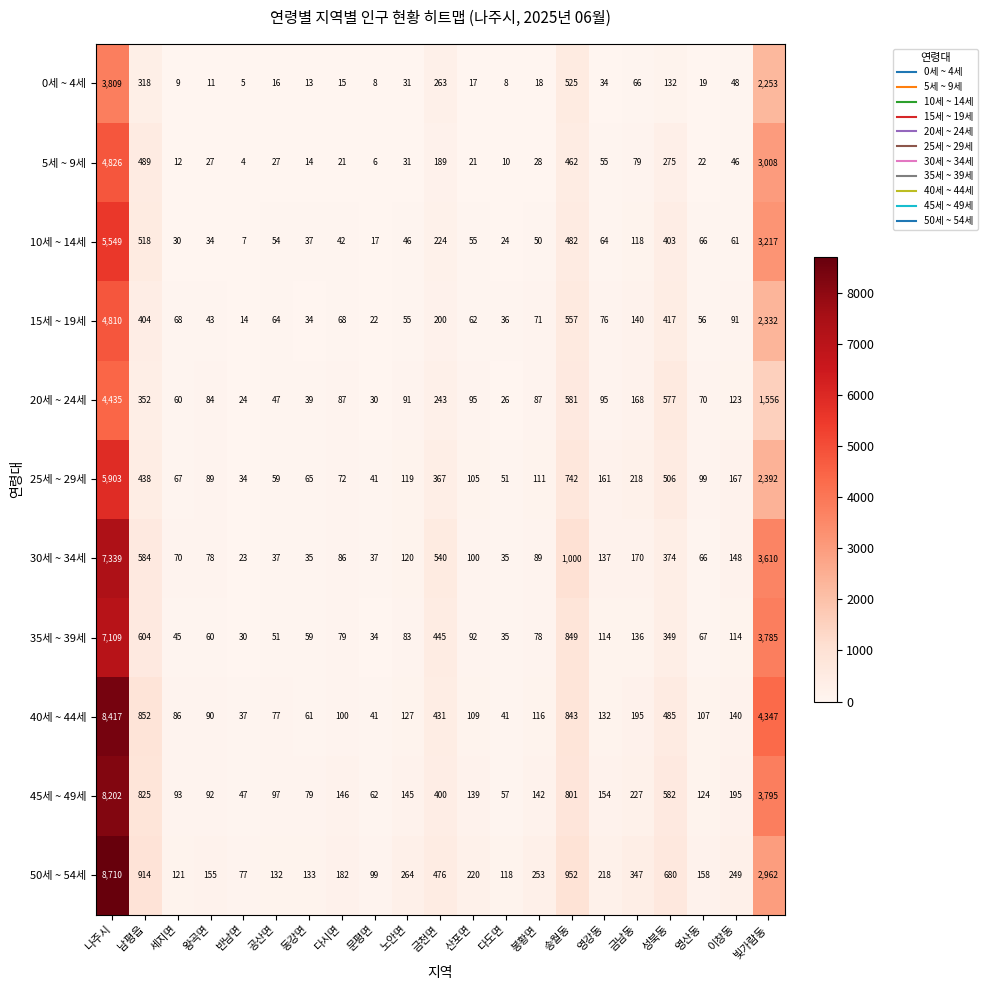

List the series in order of their peak value, highest first.

50세 ~ 54세, 40세 ~ 44세, 45세 ~ 49세, 30세 ~ 34세, 35세 ~ 39세, 25세 ~ 29세, 10세 ~ 14세, 5세 ~ 9세, 15세 ~ 19세, 20세 ~ 24세, 0세 ~ 4세